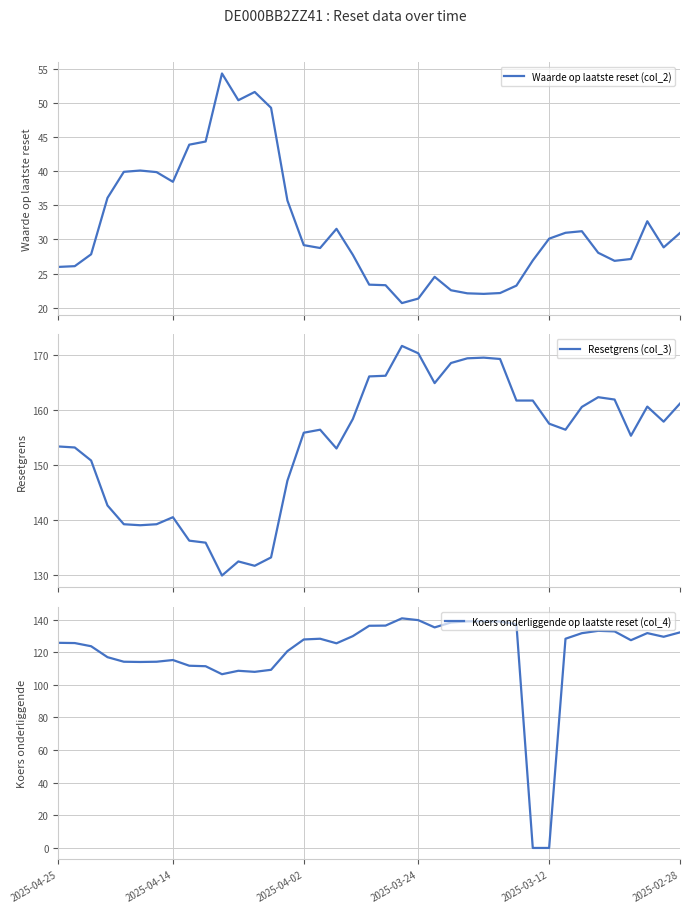

True or false: Resetgrens (col_3) and Waarde op laatste reset (col_2) cross at least once.

False